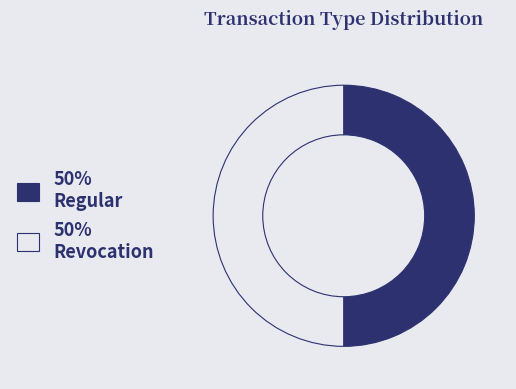

Count the number of slices in the pie.

2